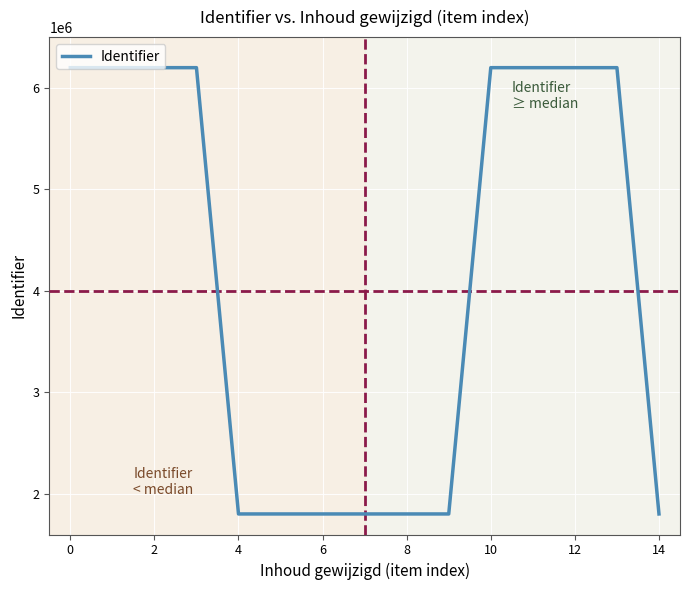

What is the minimum value shown in the chart?

1802465